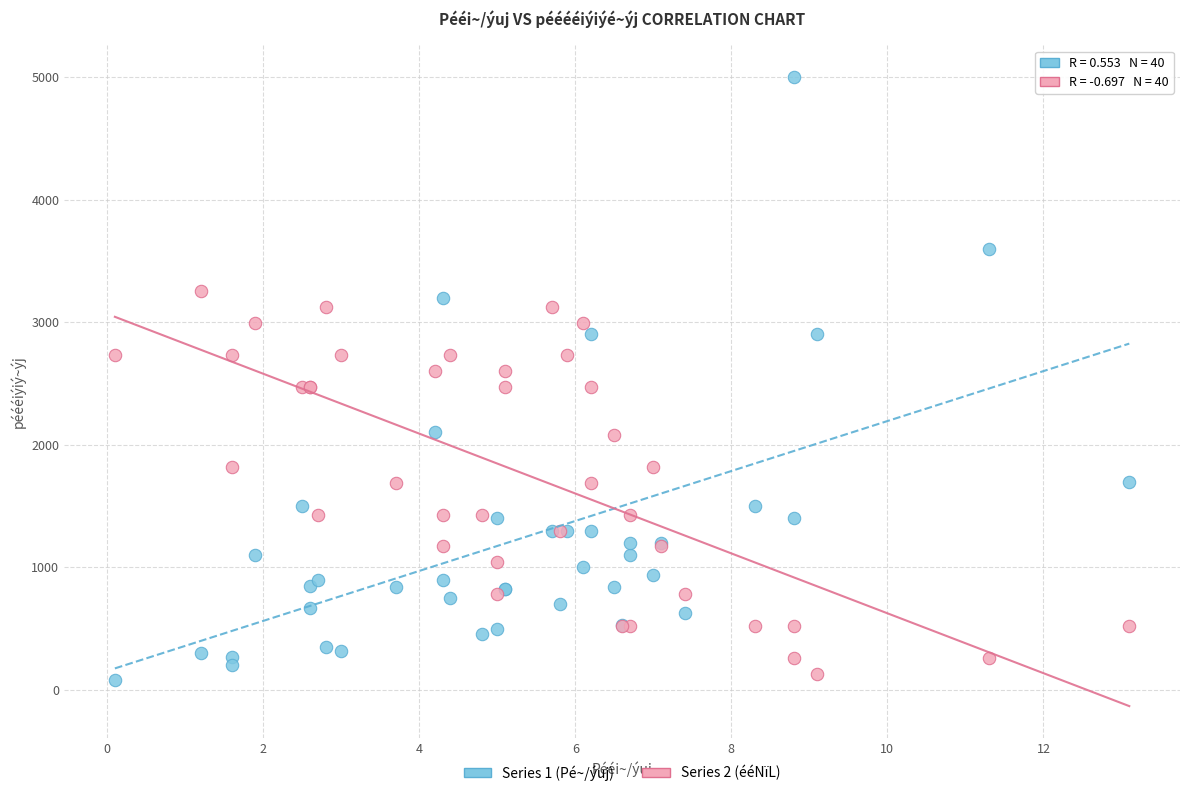

Which series contains the highest Y value?

Series 1 (Pé~/ýuj)